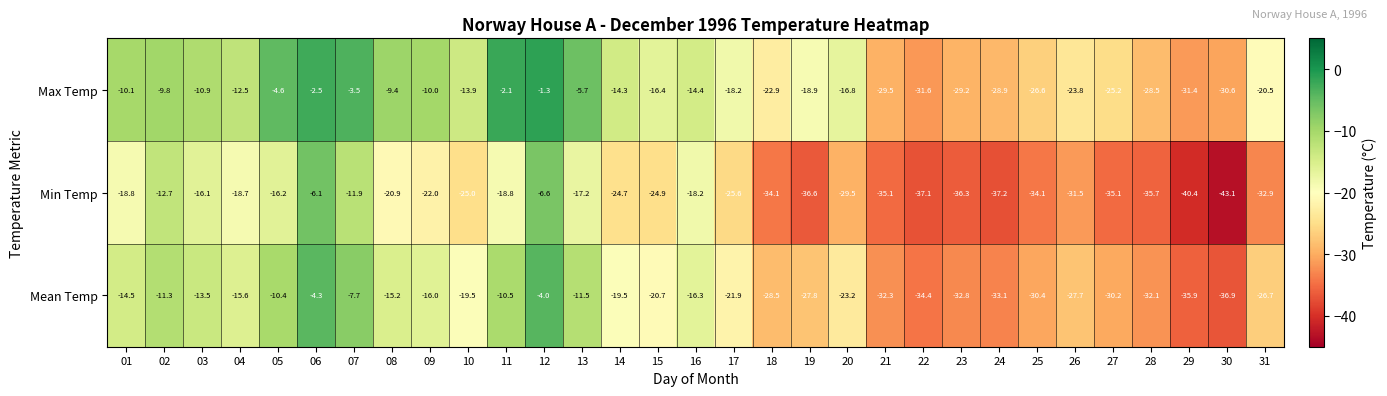

What is the spread (max minus min) of values at 08?

11.5